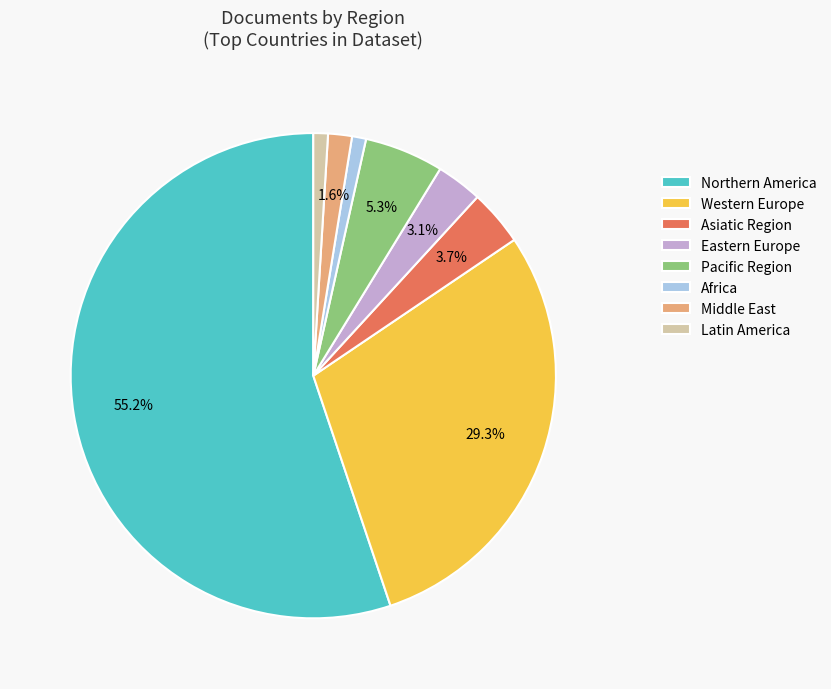

What portion of the pie excludes Middle East?

98.4%